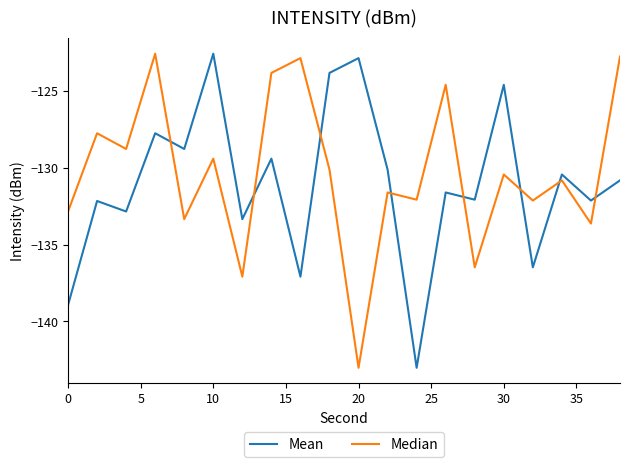

What is the sum of all Mean values?

-2620.6